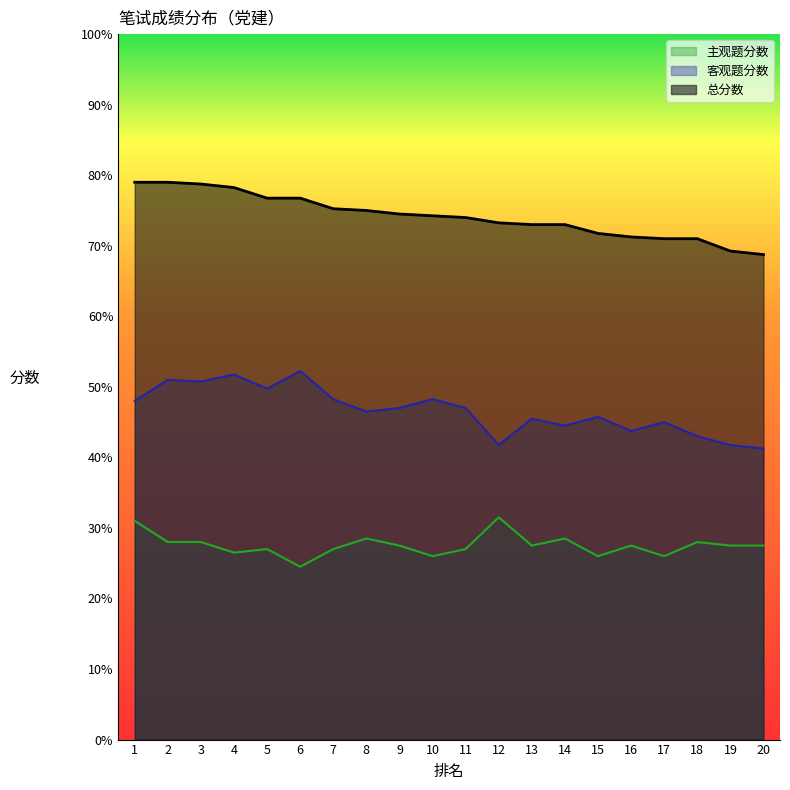

The 客观题分数 series shows 41.8 at 12. True or false?

True